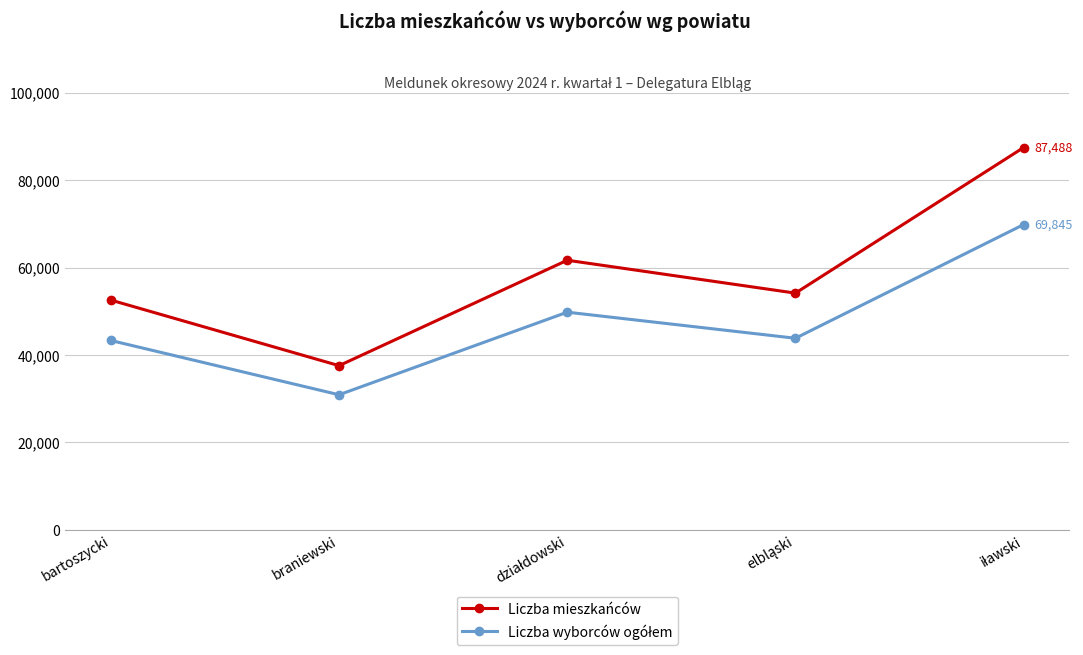

The value of Liczba mieszkańców at bartoszycki is 88162. True or false?

False